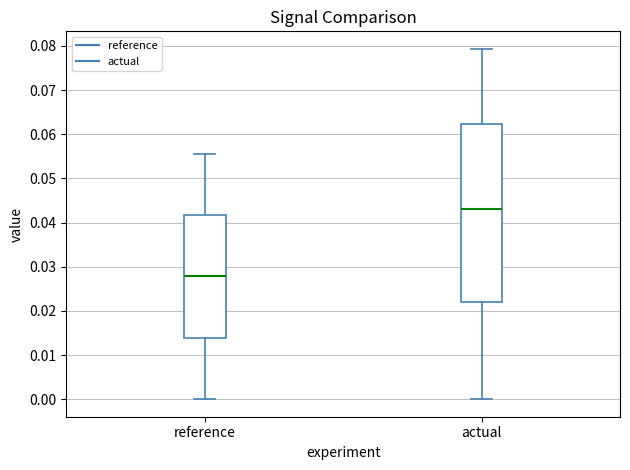

Where is the lower edge of the box for reference on the y-axis? The values are not printed on the chart, so give them approximately, as read against the axis.

0.014